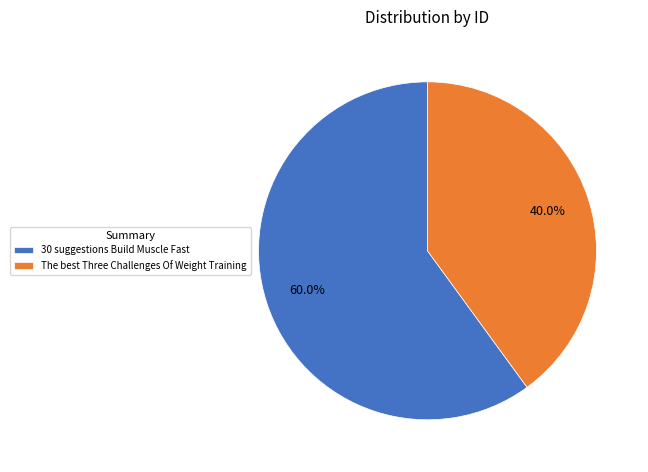

Which category has the biggest portion of the pie?

30 suggestions Build Muscle Fast